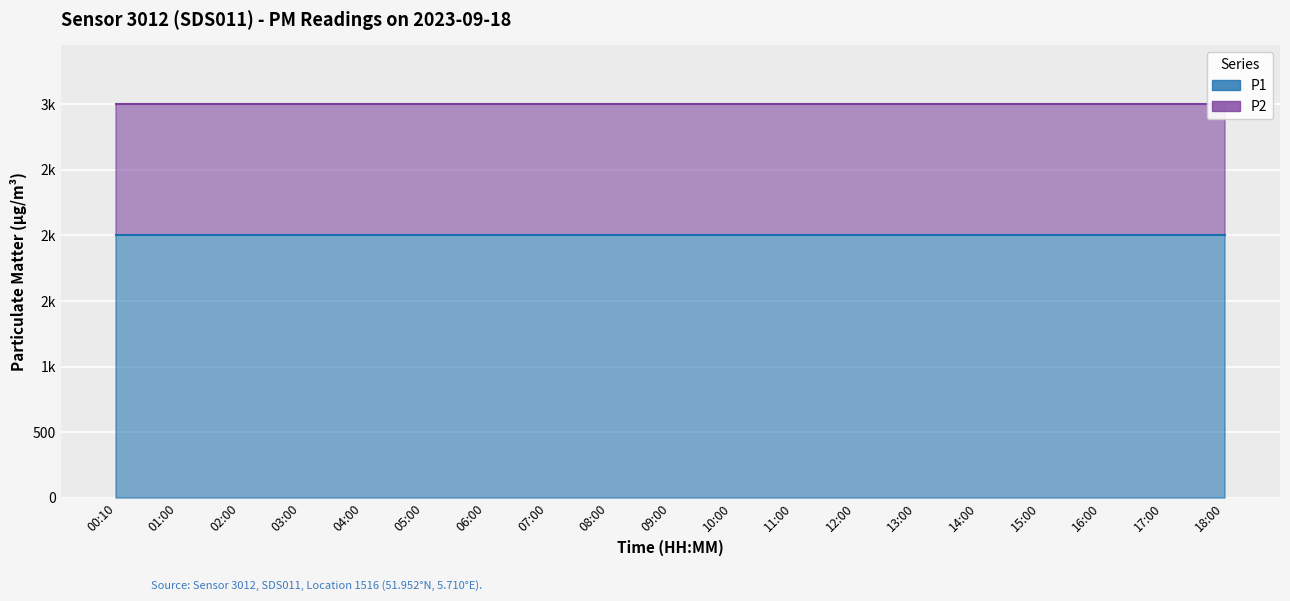

Rank the series by their maximum value, from lowest to highest.

P2, P1